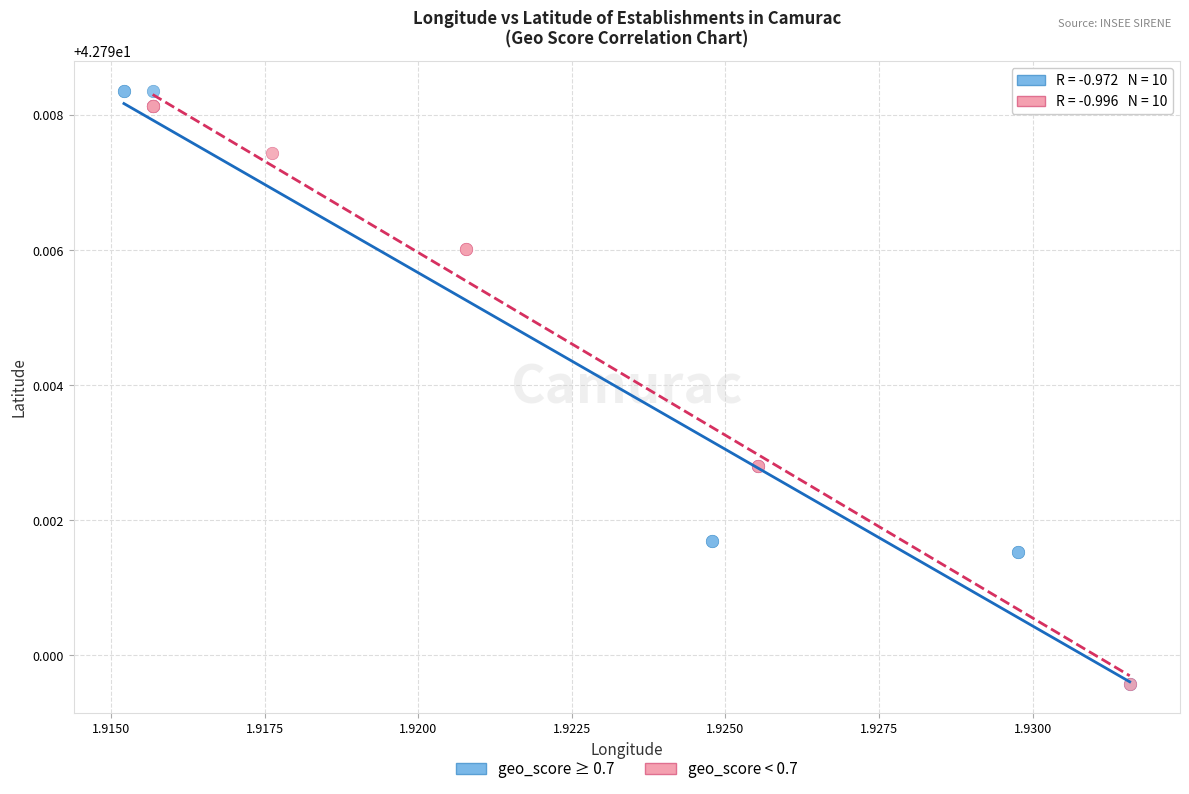

Which series has the widest spread of Y values?

geo_score ≥ 0.7